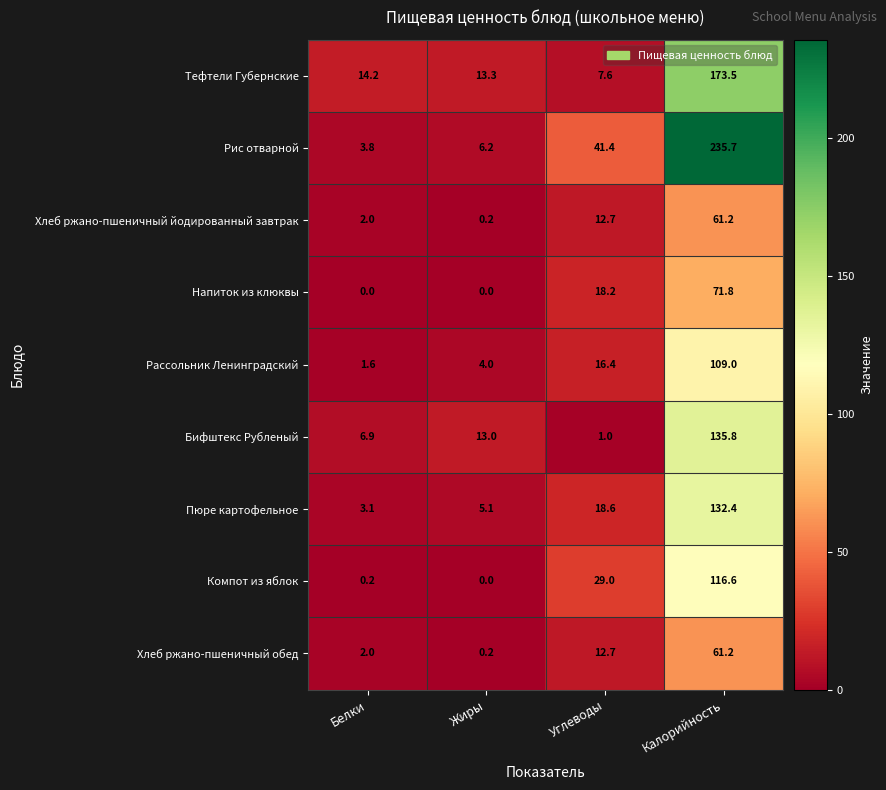

What is the average value of the Рис отварной series?

71.8